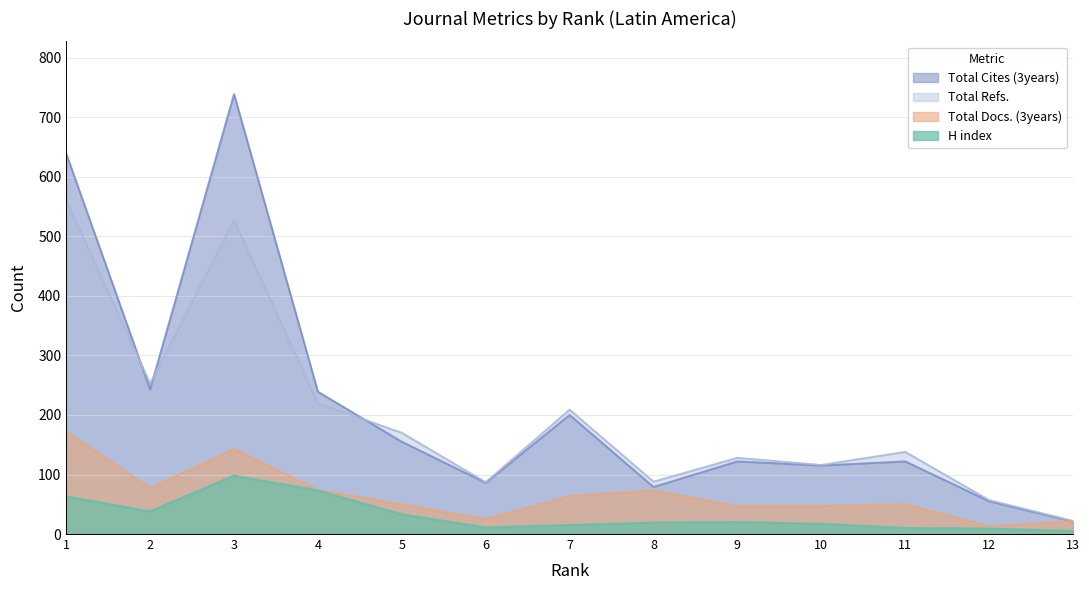

What is the value of the H index point at the 13th from the left?

5